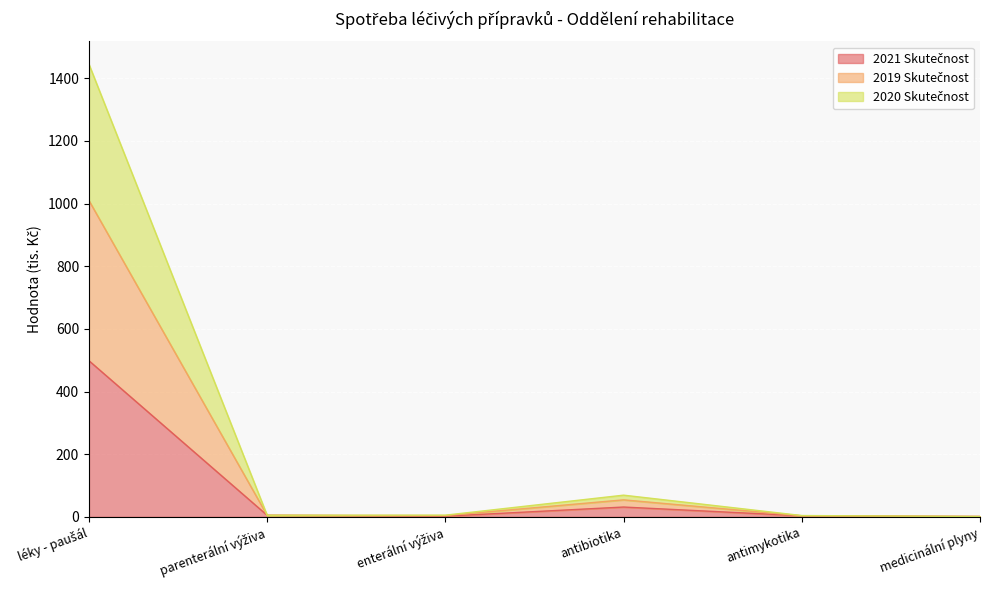

Is the value of 2019 Skutečnost at enterální výživa greater than the value of 2021 Skutečnost at medicinální plyny?

Yes